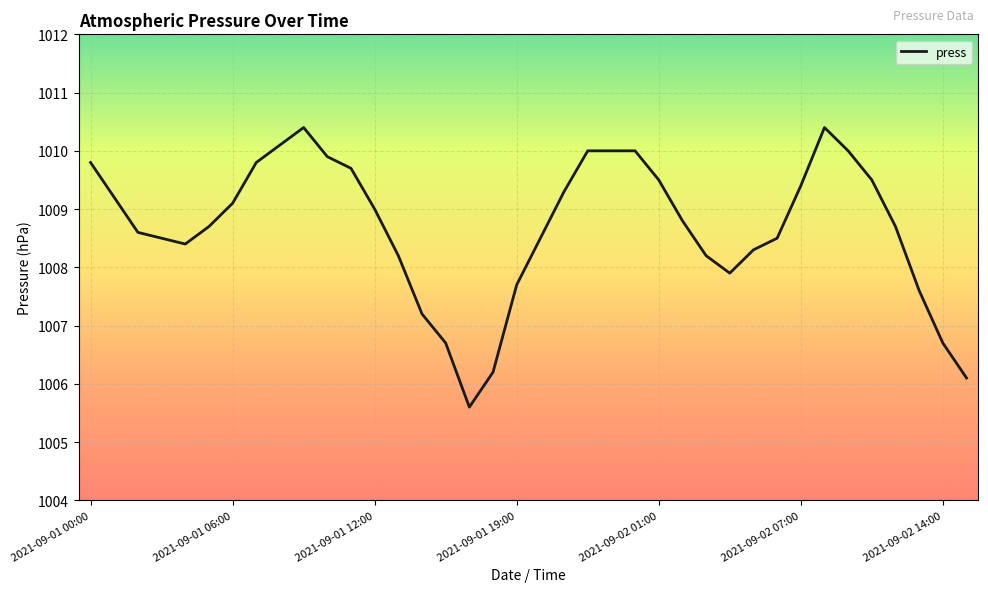

What is the difference between the maximum and minimum values?

4.8